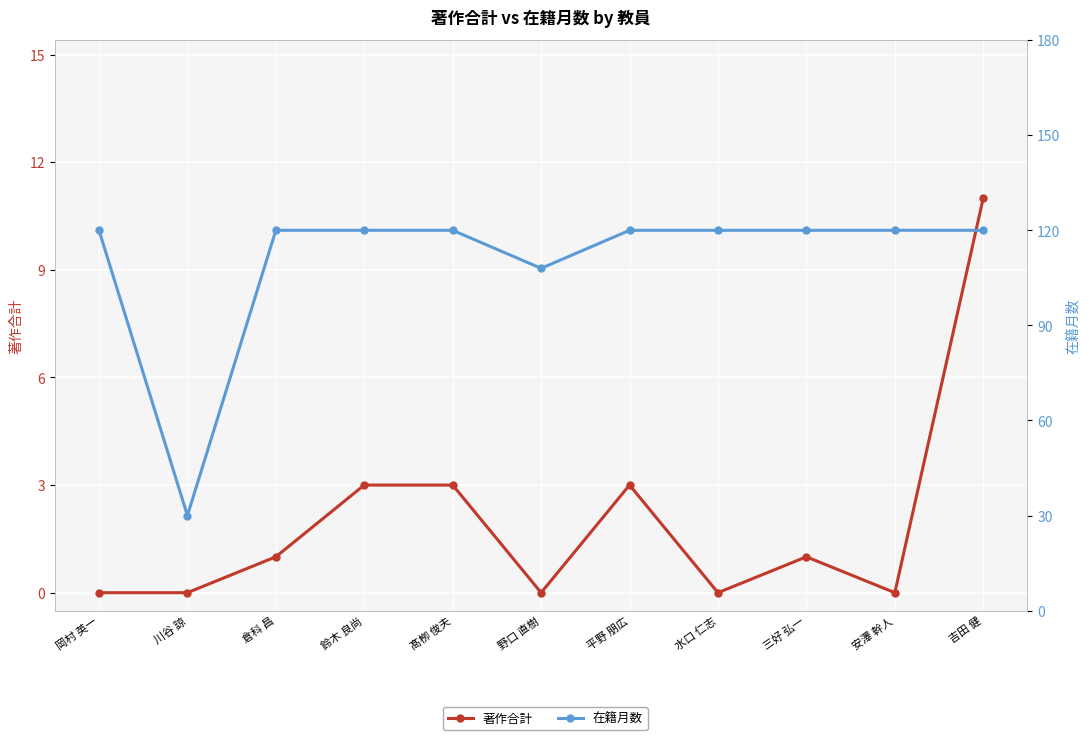

Which series has the largest total across all categories?

在籍月数